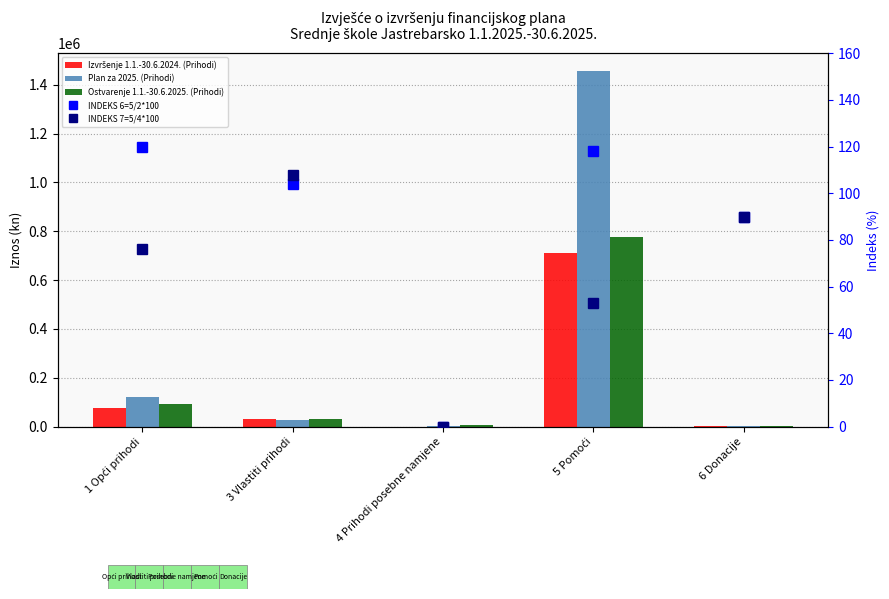

Does the chart contain any negative values?

No